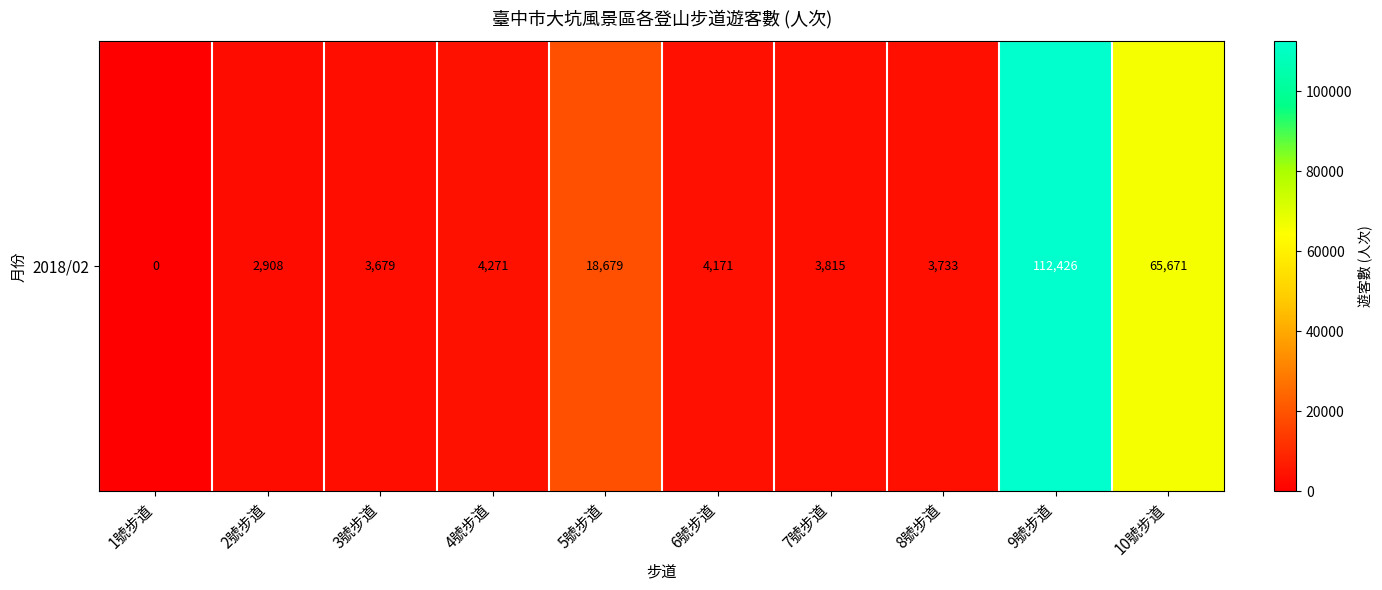

How many data points are less than 4171?

5